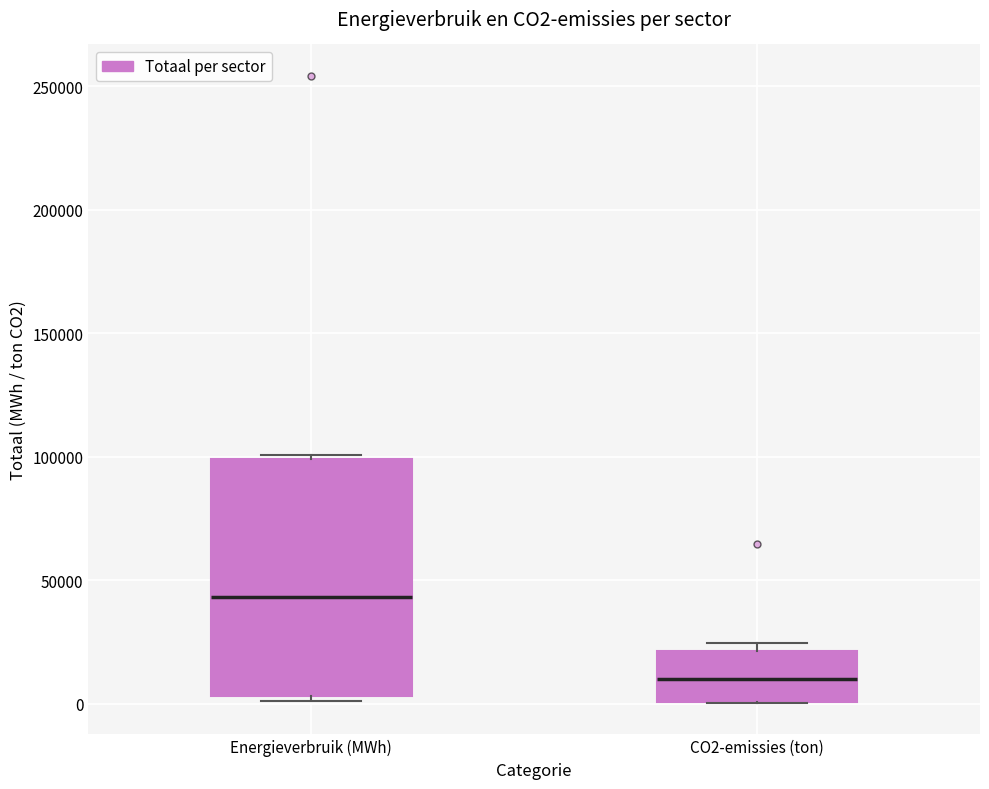

Reading left to right, read every box against the y-axis: the position of its median line, the range the box covers, and the ends of its whiskers. The values are not printed on the chart, so give them approximately, as read against the axis.

Energieverbruik (MWh): median 45000, box 5000 to 100000, whiskers 0 to 100000 (just above the box's upper edge)
CO2-emissies (ton): median 10000, box 0 to 20000, whiskers 0 to 25000